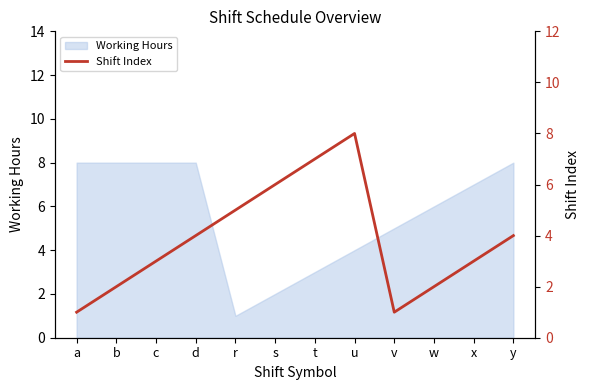

Is it true that the value at r is 8?

False